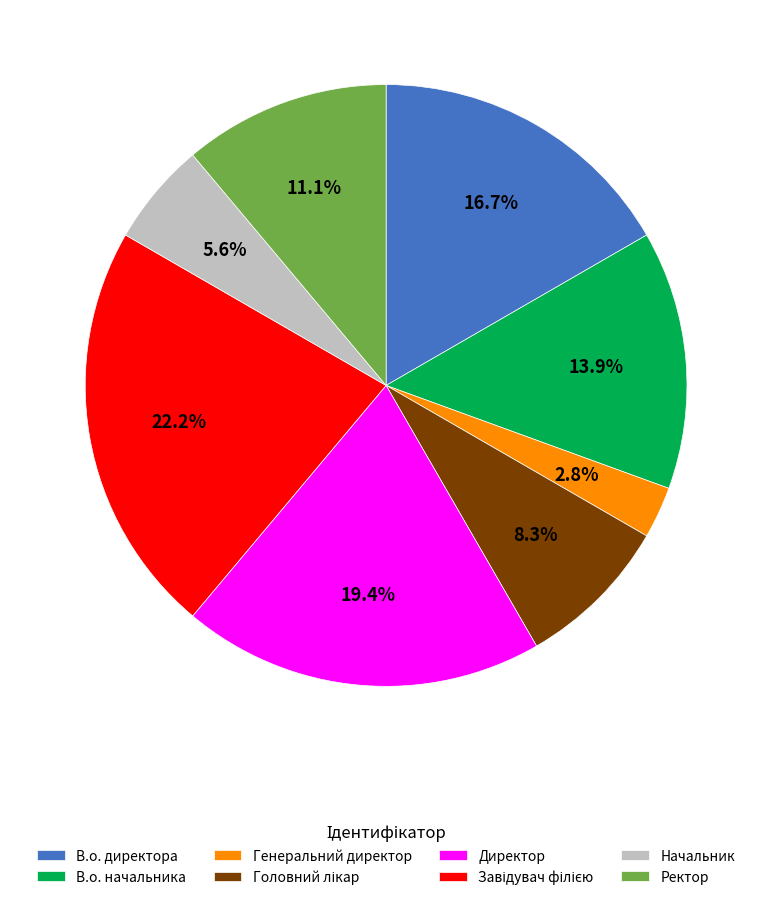

Does any single category account for the majority?

No